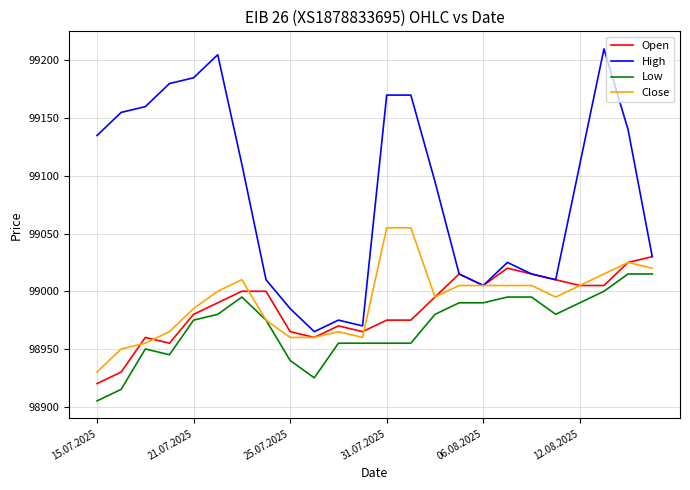

True or false: Open and Low intersect in this chart.

False